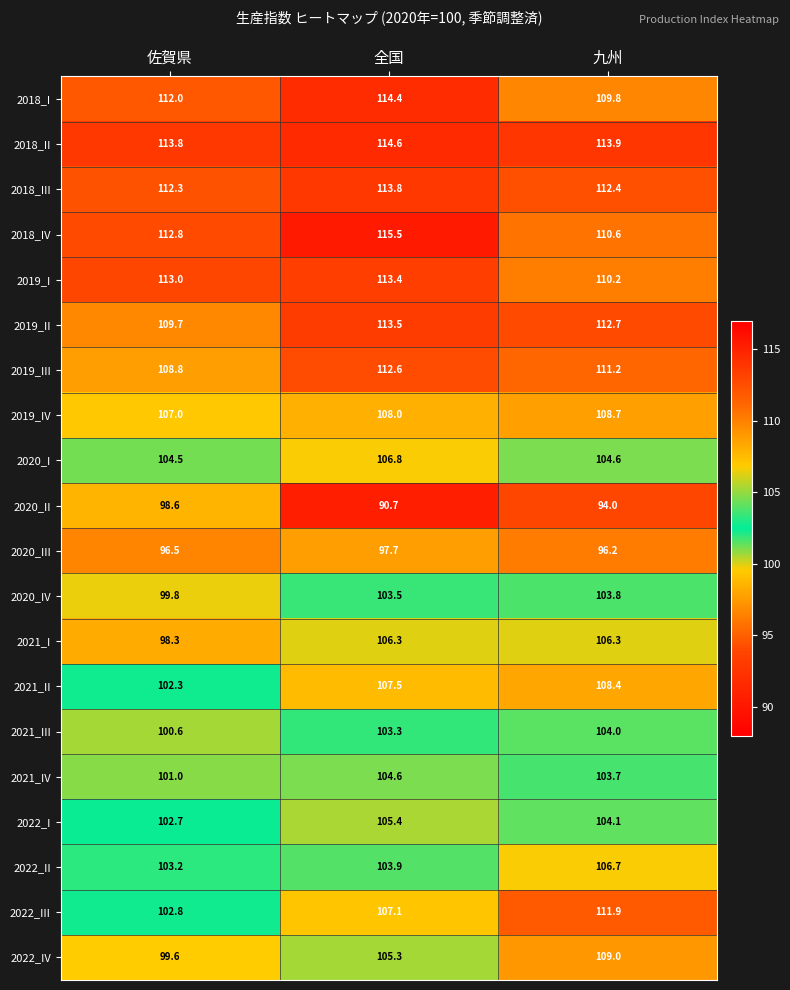

How many series are shown in this chart?

20